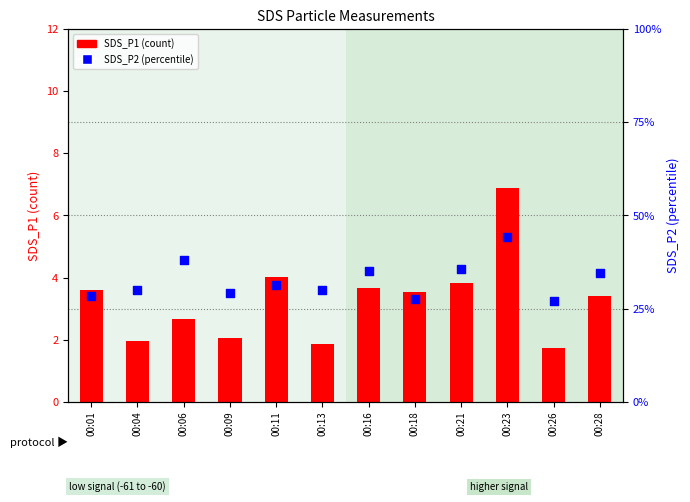

Which series has the widest spread of Y values?

SDS_P1 (count)